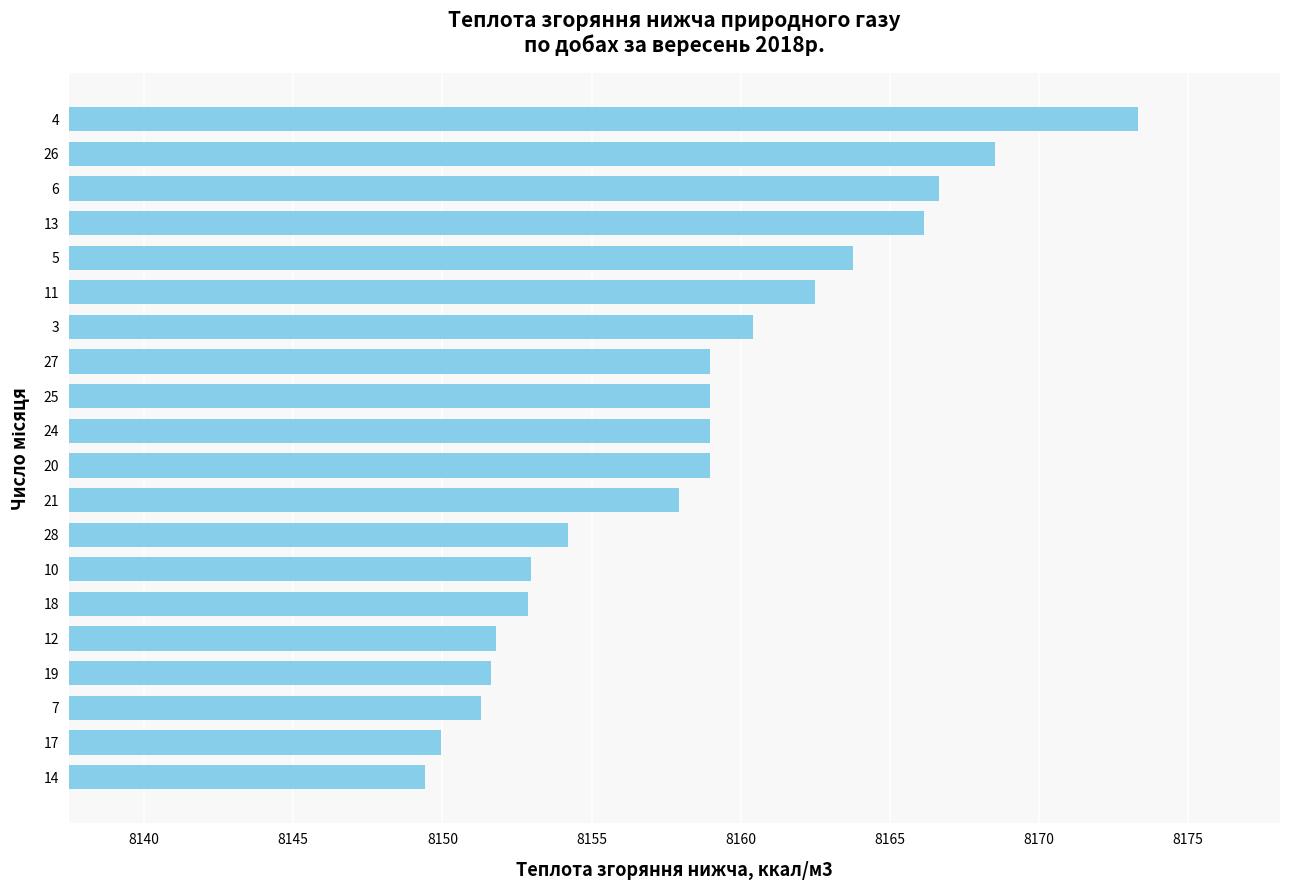

What is the difference between the maximum and minimum values?

23.9